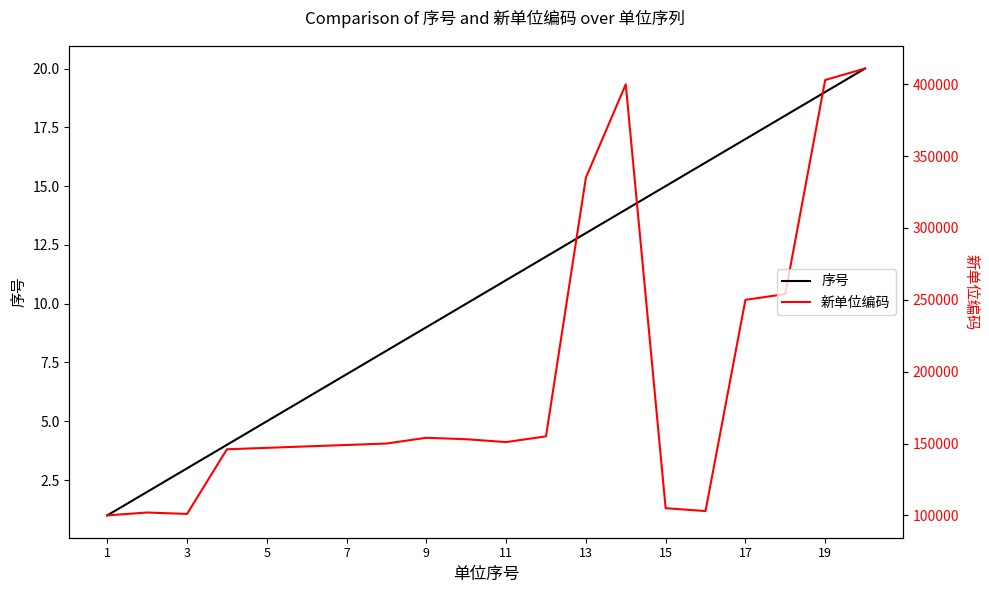

What is the highest value of the 新单位编码 series?

411001